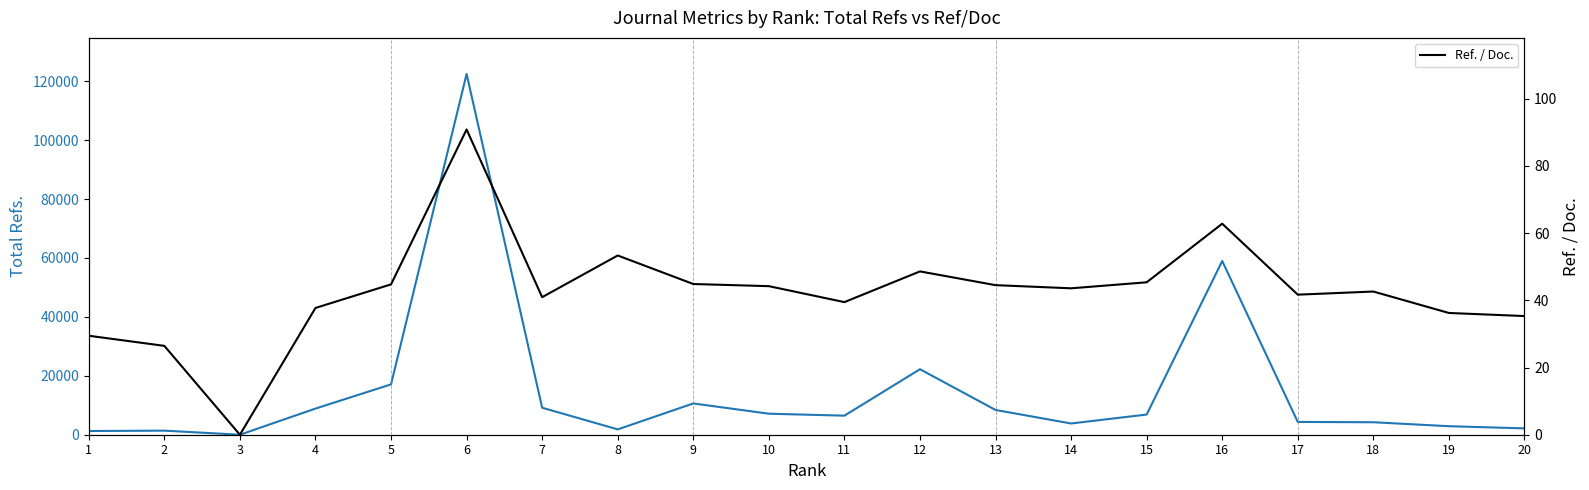

What is the value of the Total Refs. point at the 11th from the left?

6468.0